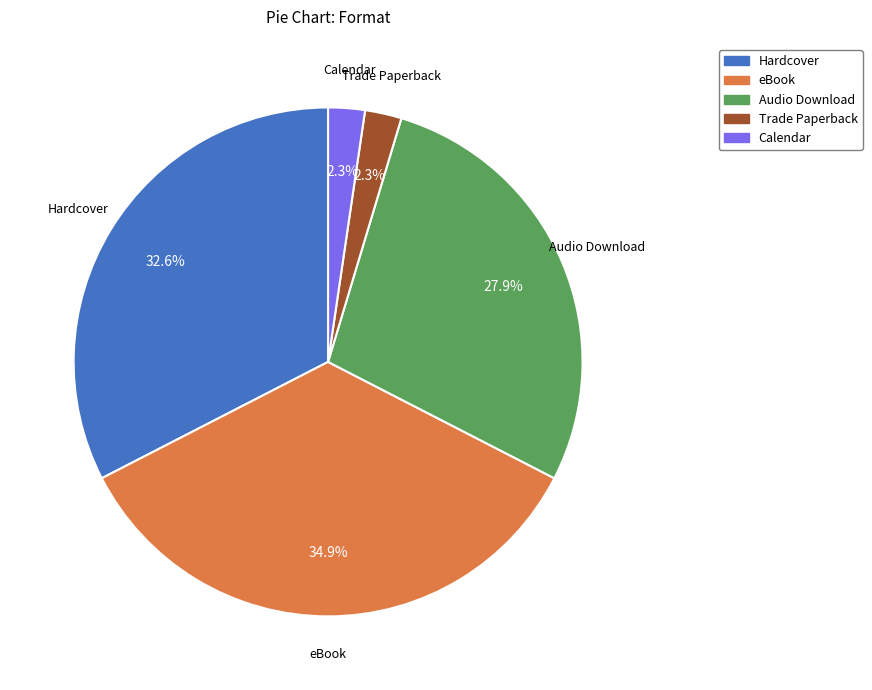

How many slices are in this pie chart?

5